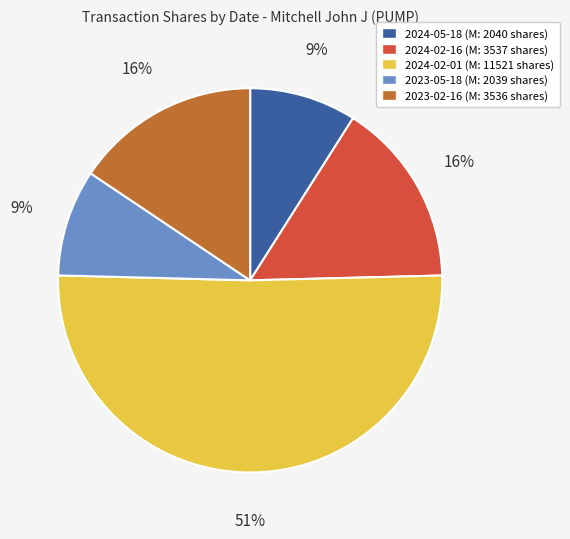

Is the sum of 2024-02-16 (M: 3537 shares) and 2023-05-18 (M: 2039 shares) greater than half?

No